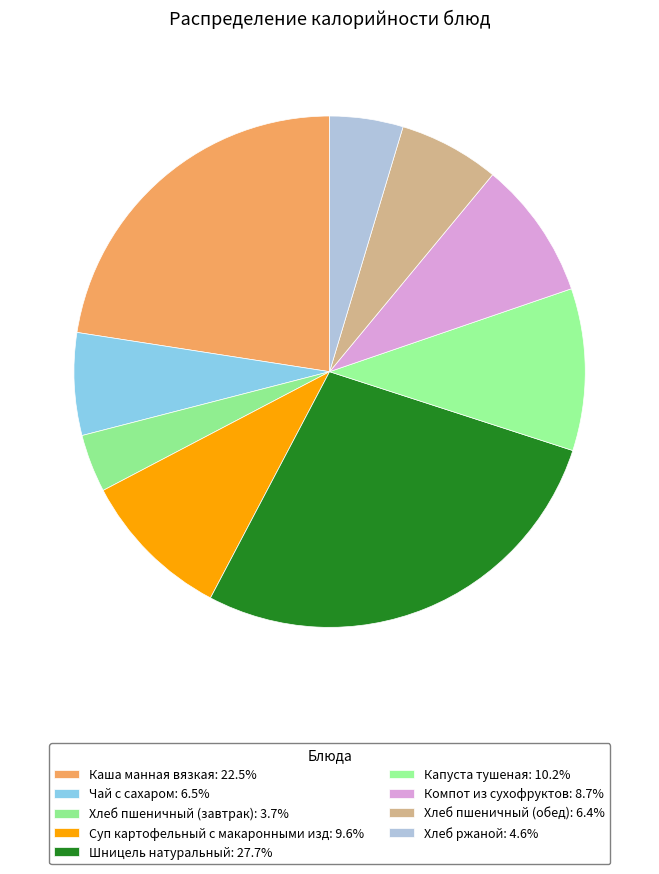

To the nearest percent, what is the difference between the largest and smallest slice percentages?

24%